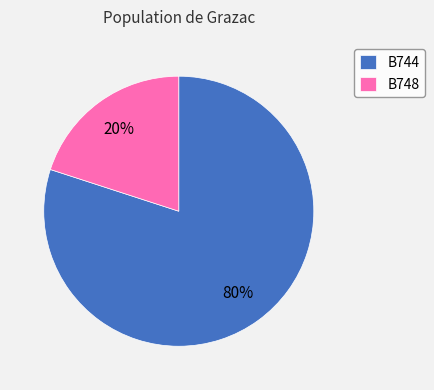

What is the smallest slice in the pie chart?

B748